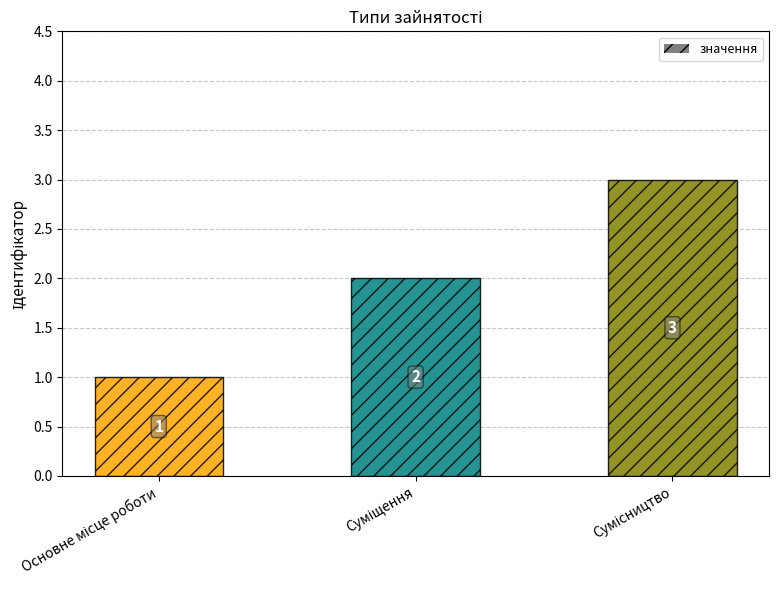

Count the values in the range 1 to 3.

3